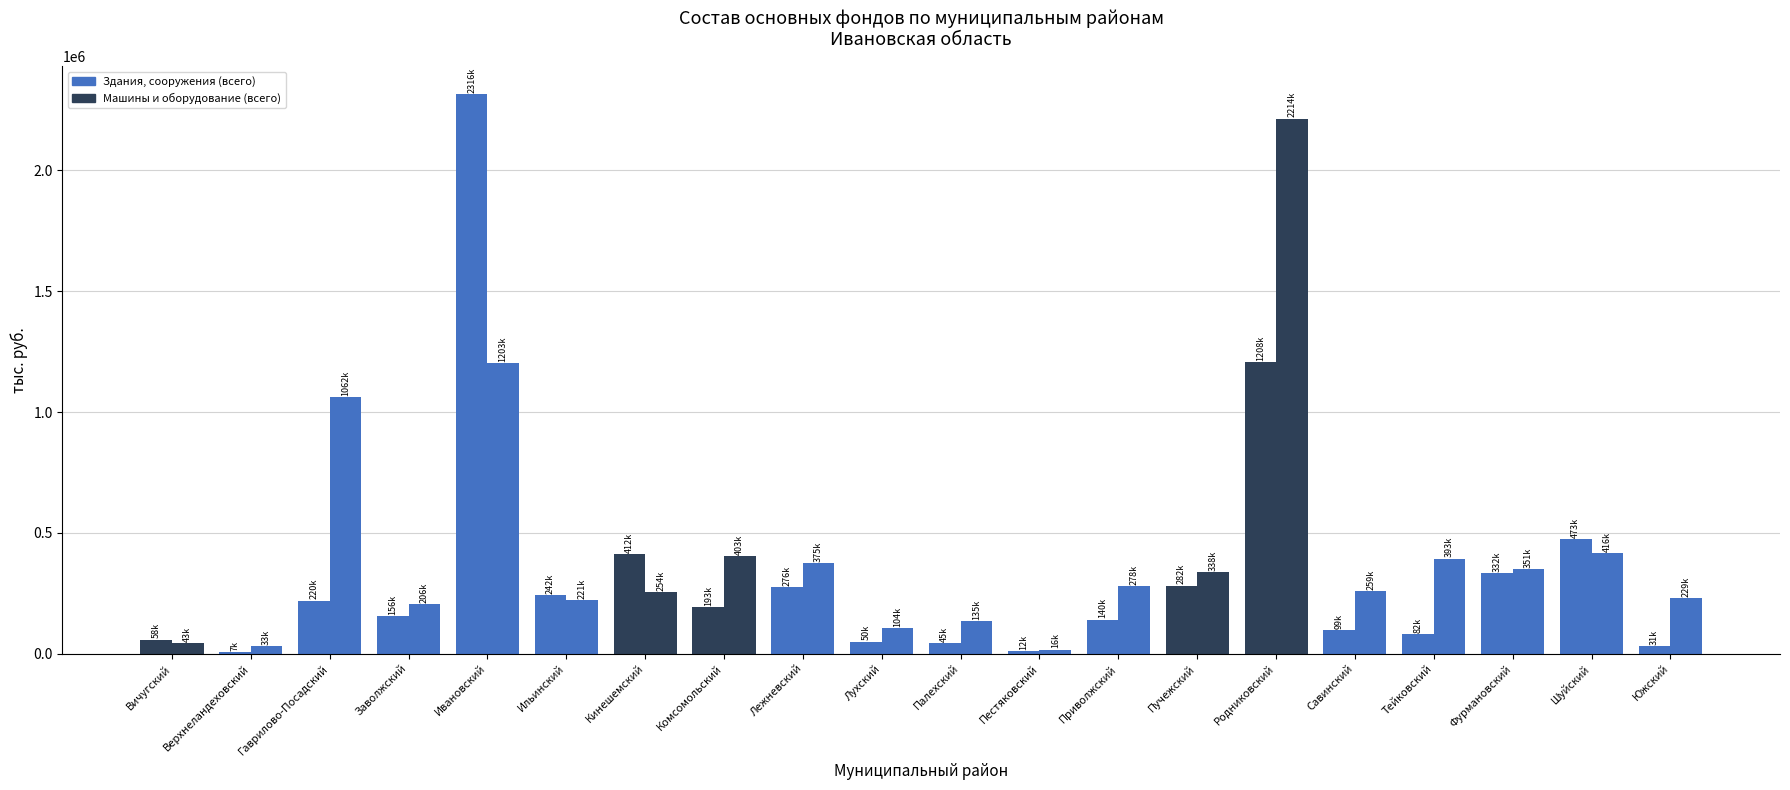

How many groups of bars are there?

20